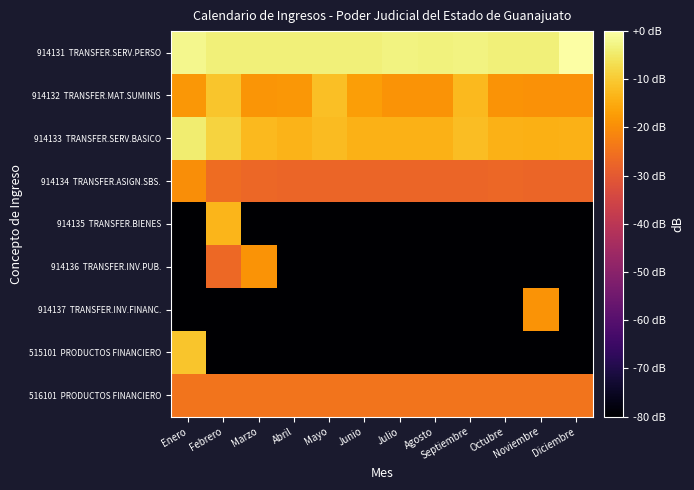

What is the total value across all series at Marzo?

-446.5